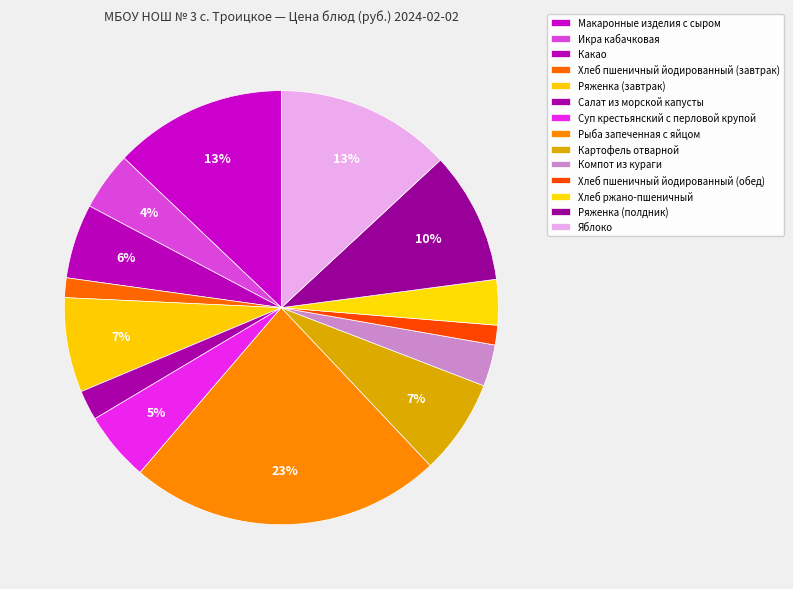

Which category has the biggest portion of the pie?

Рыба запеченная с яйцом